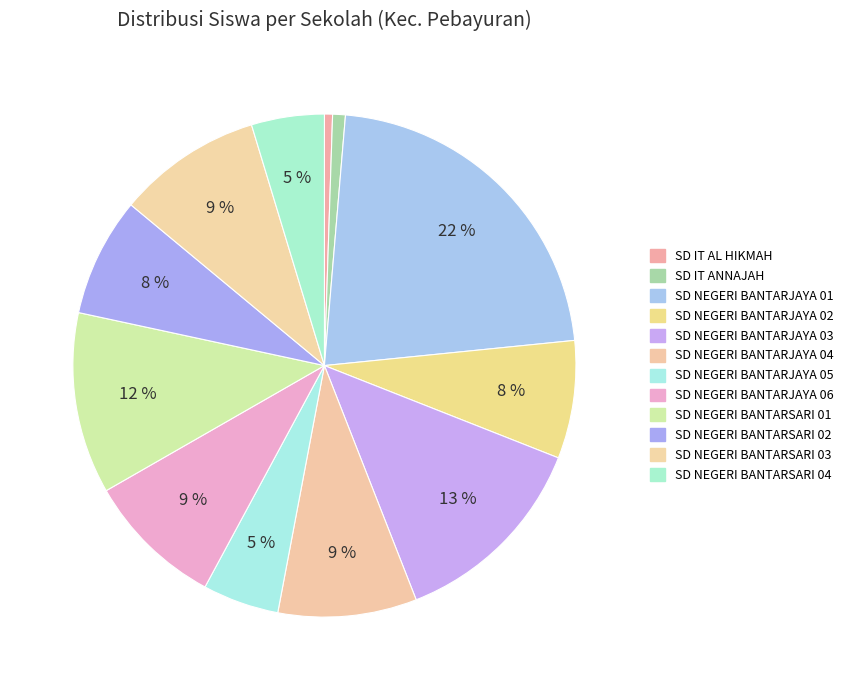

True or false: SD NEGERI BANTARJAYA 03 accounts for 13% of the total.

True